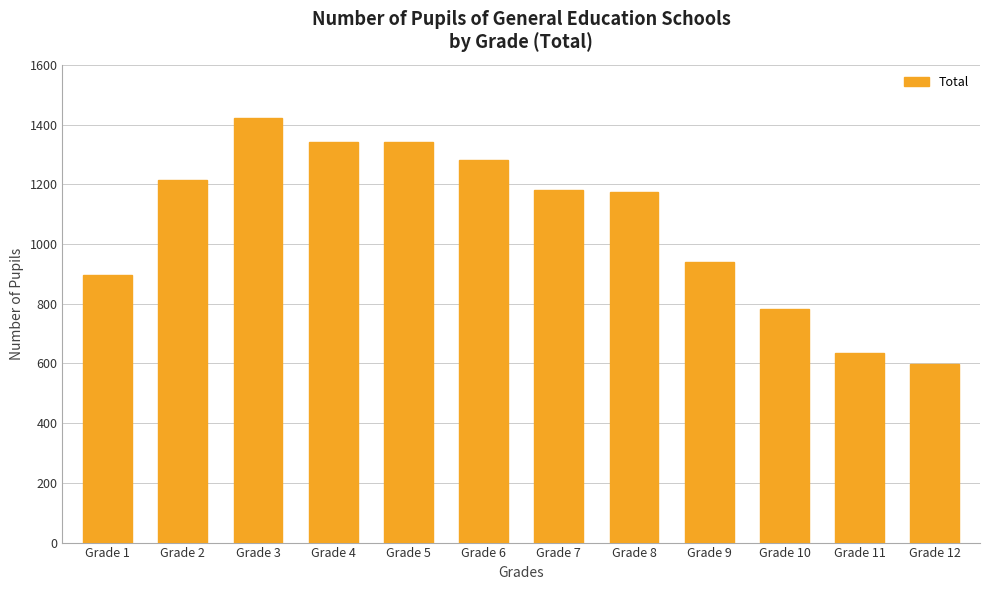

What is the difference between the values at Grade 7 and Grade 11?

546